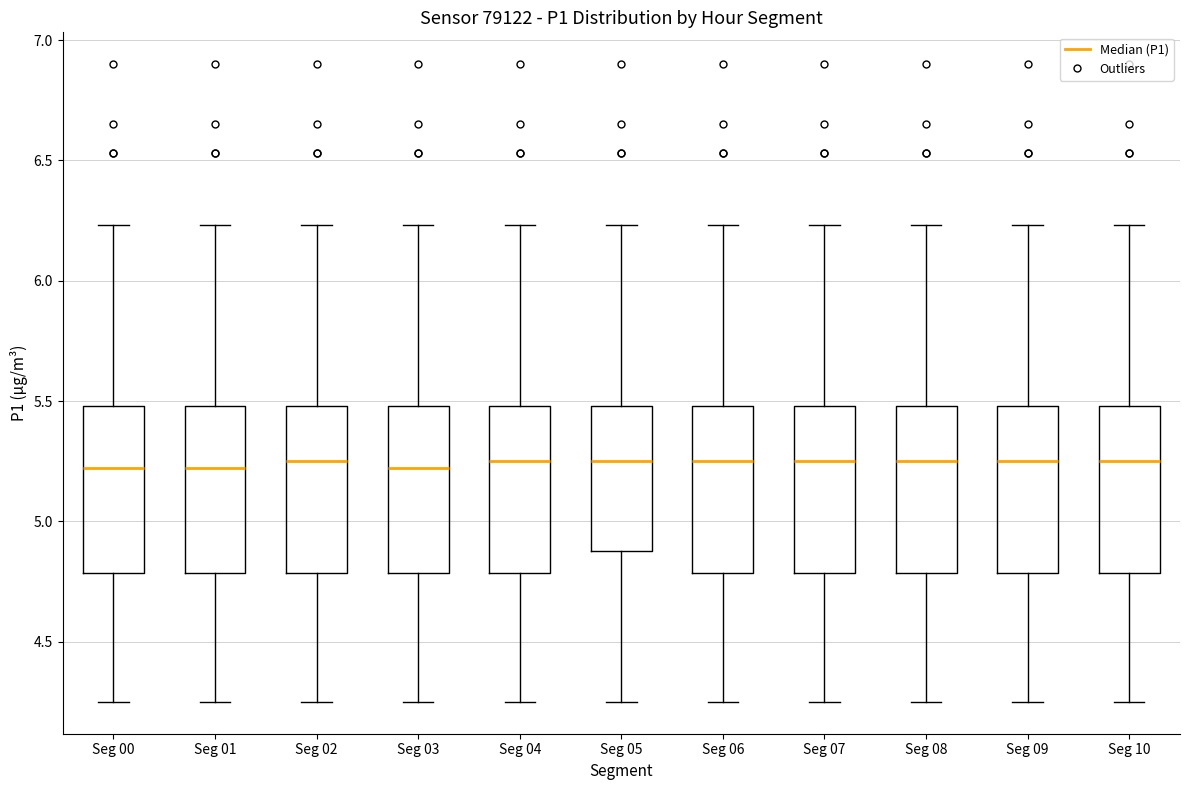

Reading left to right, transcribe this box plot: for each box, give where its median line is, the range the box spans, and where its two whiskers end, as read against the y-axis. The values are not printed on the chart, so give them approximately, as read against the axis.

Seg 00: median 5.20, box 4.80 to 5.50, whiskers 4.25 to 6.25
Seg 01: median 5.20, box 4.80 to 5.50, whiskers 4.25 to 6.25
Seg 02: median 5.25, box 4.80 to 5.50, whiskers 4.25 to 6.25
Seg 03: median 5.20, box 4.80 to 5.50, whiskers 4.25 to 6.25
Seg 04: median 5.25, box 4.80 to 5.50, whiskers 4.25 to 6.25
Seg 05: median 5.25, box 4.90 to 5.50, whiskers 4.25 to 6.25
Seg 06: median 5.25, box 4.80 to 5.50, whiskers 4.25 to 6.25
Seg 07: median 5.25, box 4.80 to 5.50, whiskers 4.25 to 6.25
Seg 08: median 5.25, box 4.80 to 5.50, whiskers 4.25 to 6.25
Seg 09: median 5.25, box 4.80 to 5.50, whiskers 4.25 to 6.25
Seg 10: median 5.25, box 4.80 to 5.50, whiskers 4.25 to 6.25